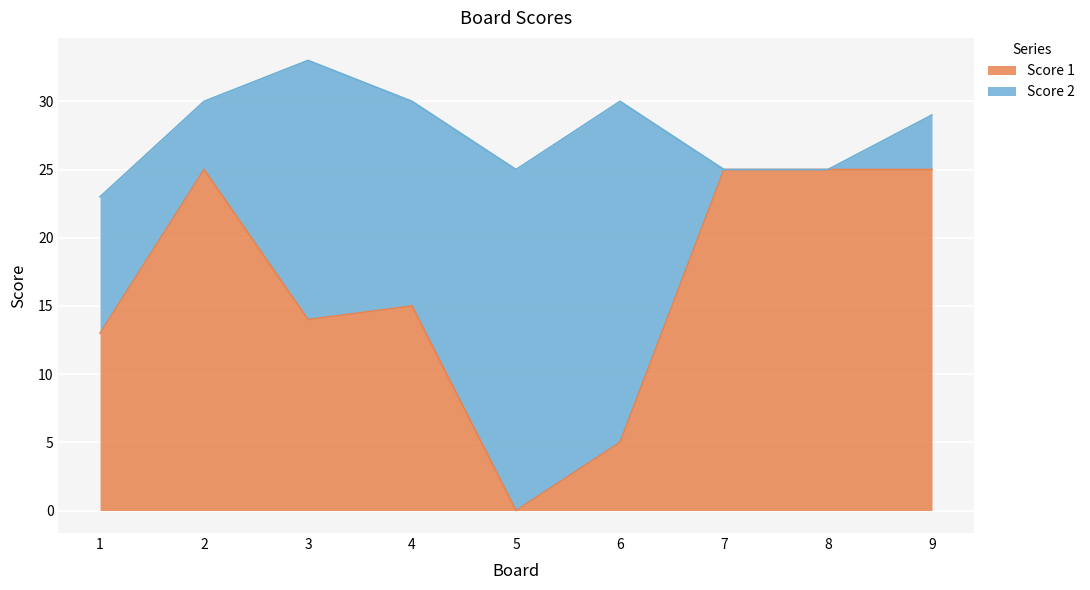

What value does the data have at 3?

14